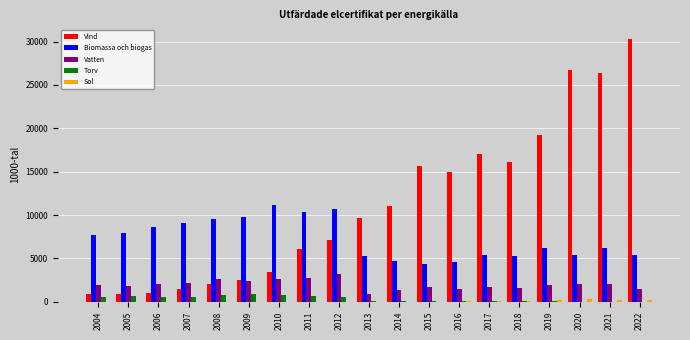

The Torv series shows 580 at 2007. True or false?

True